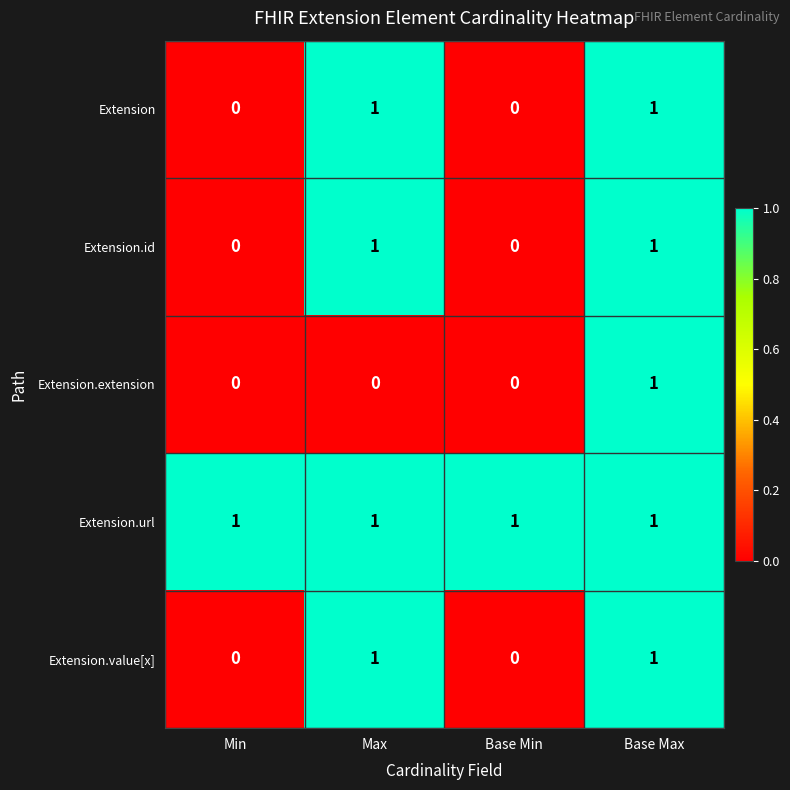

Is it true that Extension.extension equals 1 at Base Max?

True